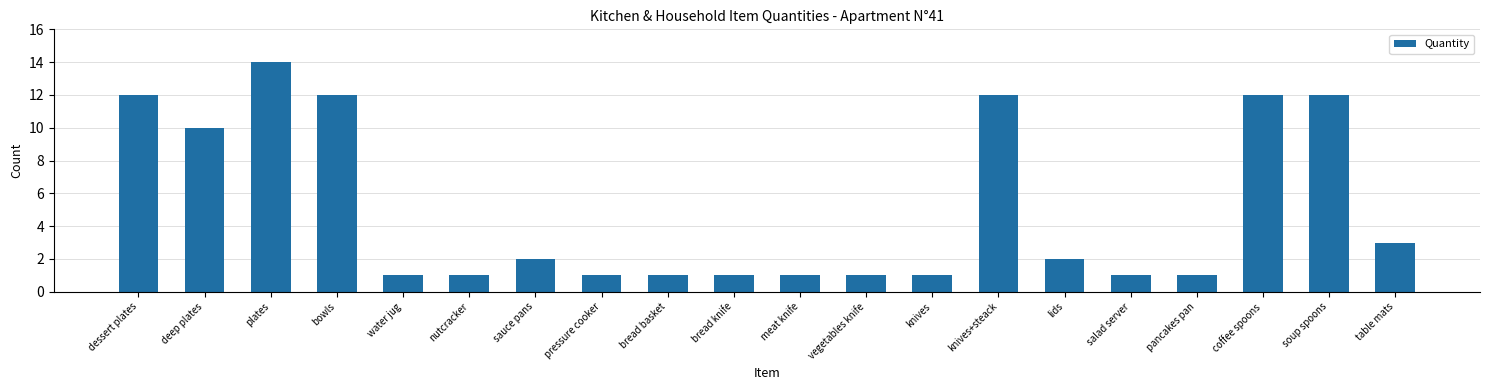

Count the number of categories in the chart.

20